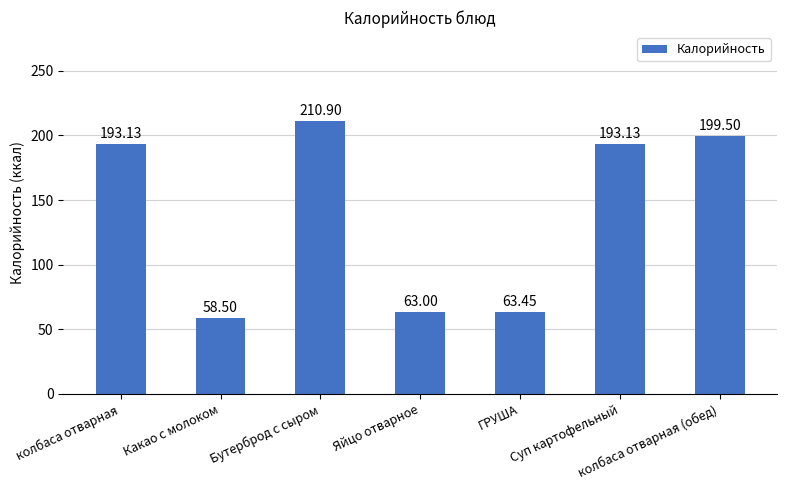

Is it true that the value at колбаса отварная (обед) is 199.5?

True